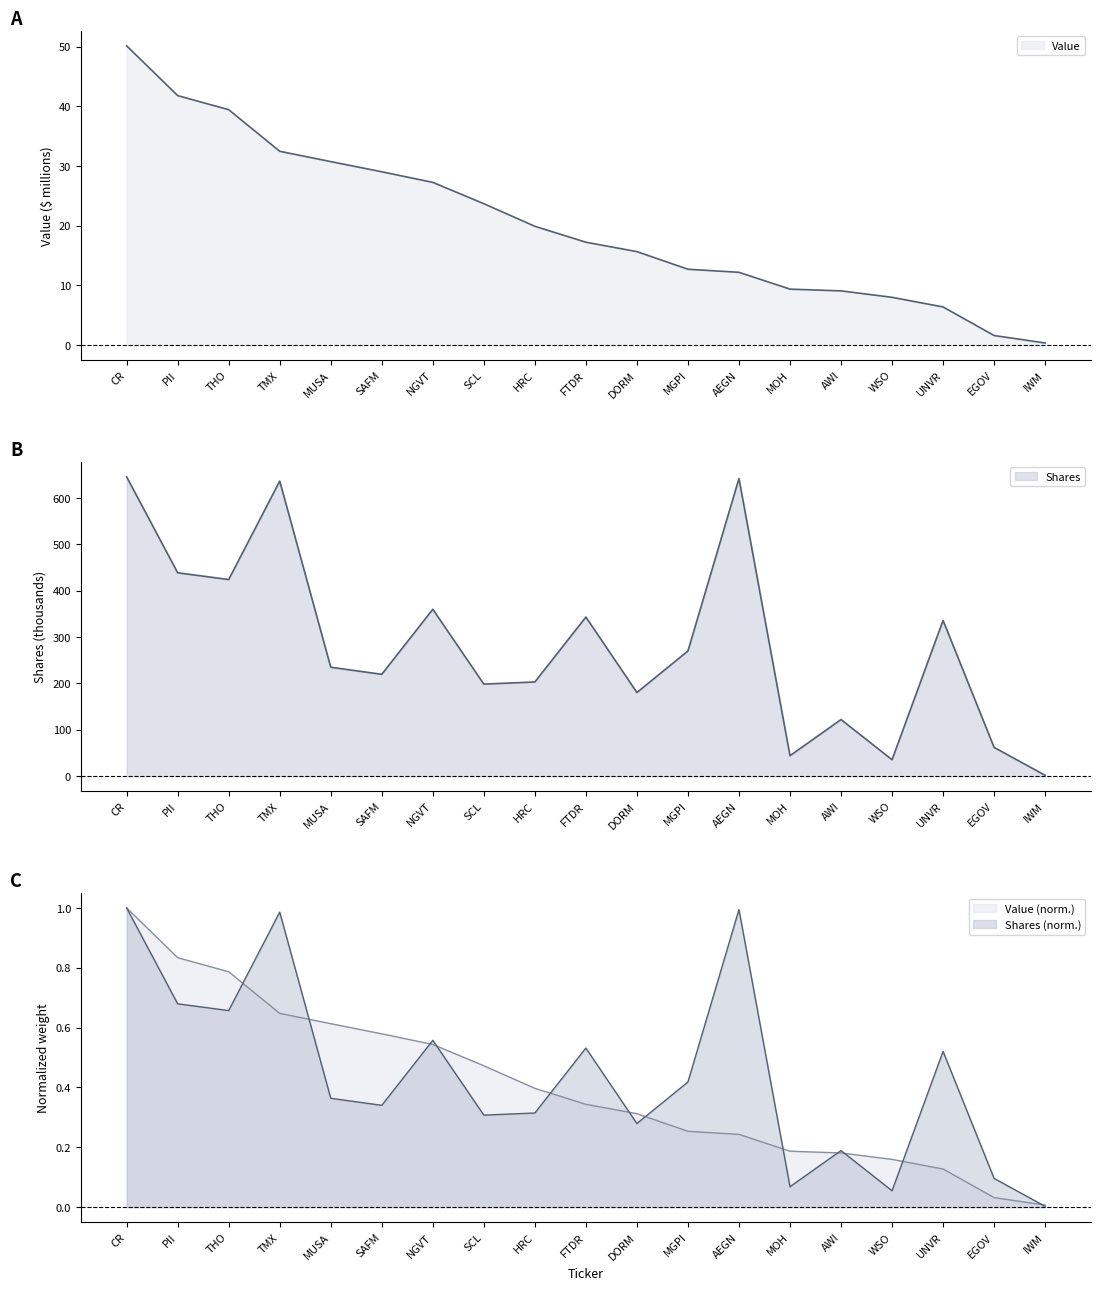

The Shares or principal amount series shows 268.0 at HRC. True or false?

False